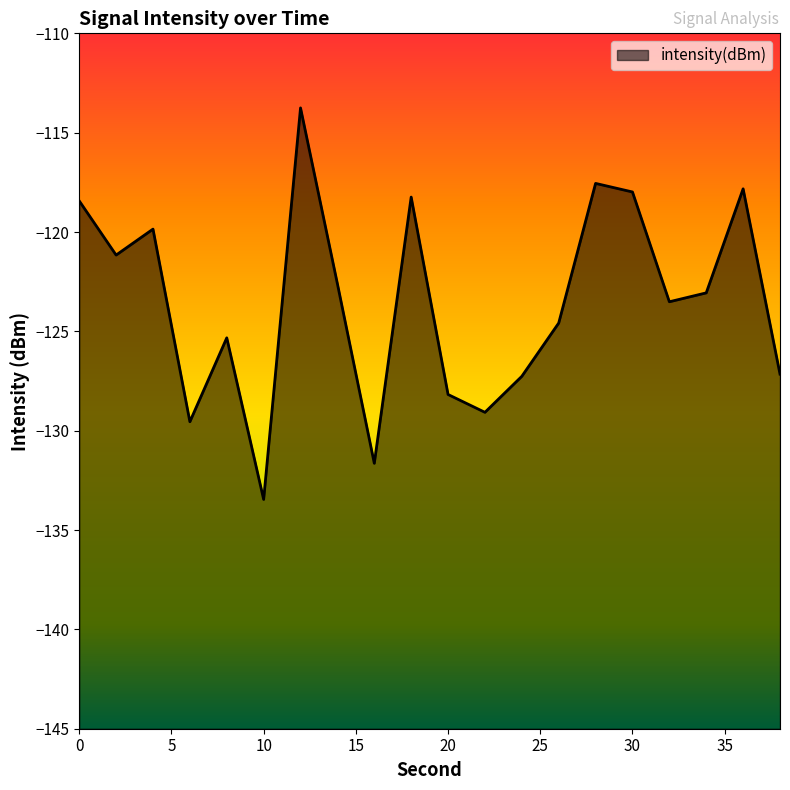

What is the change in value from 20 to 36?

+10.4